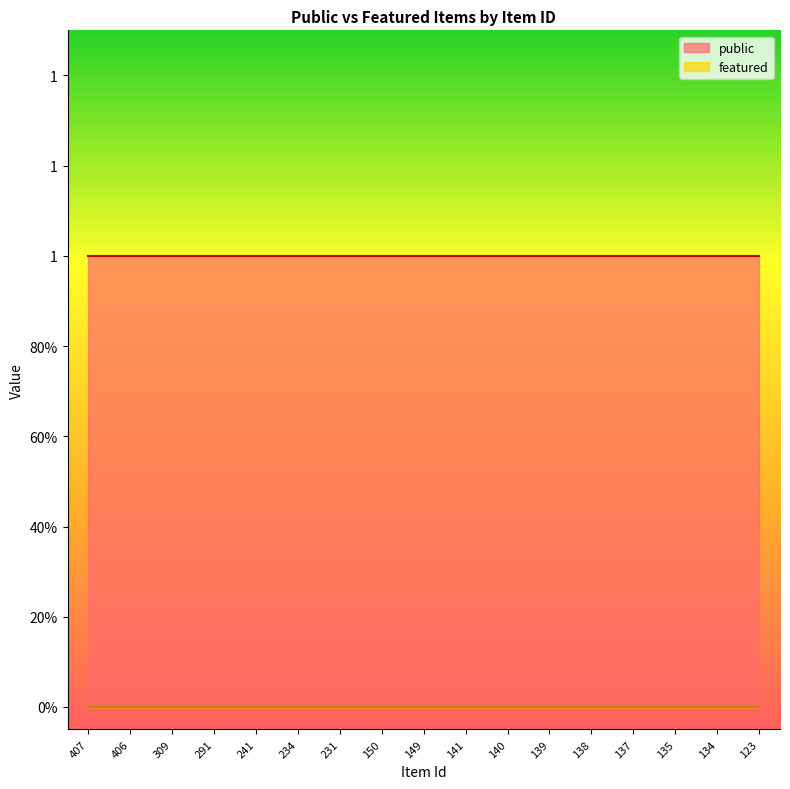

True or false: public has a value of 1 at 291.

True